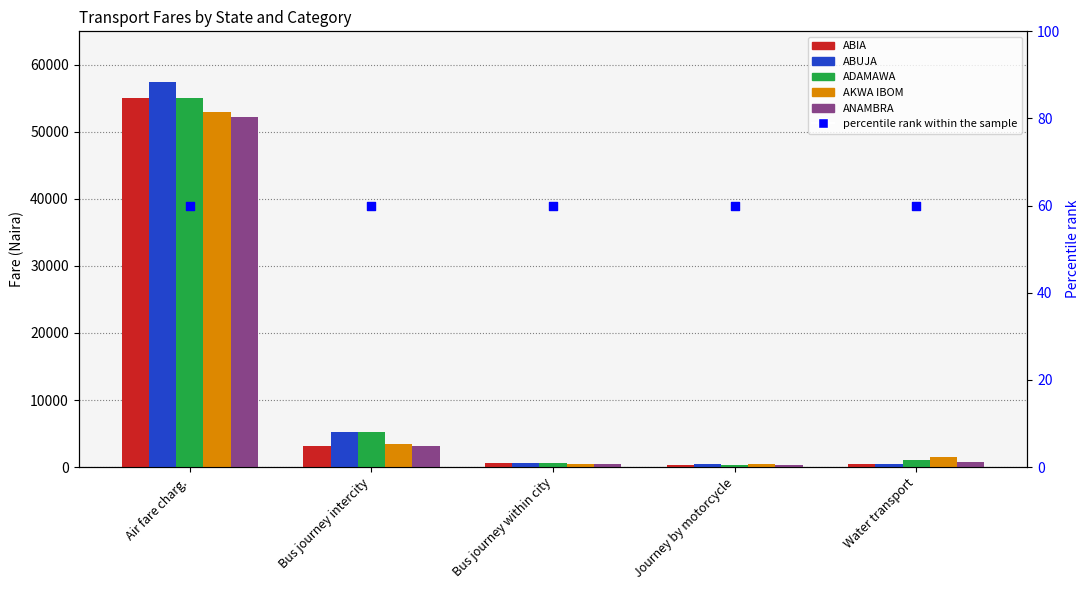

Which series reaches the maximum Y coordinate?

ABUJA